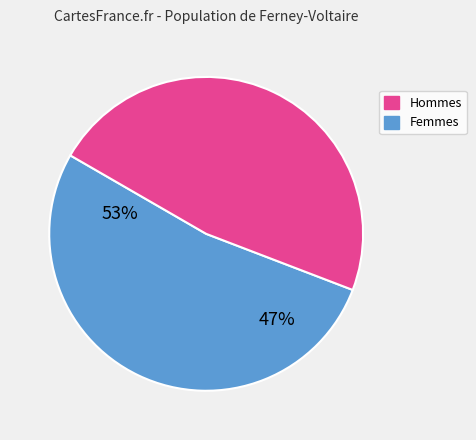

Is there any slice that represents more than half of the pie?

Yes